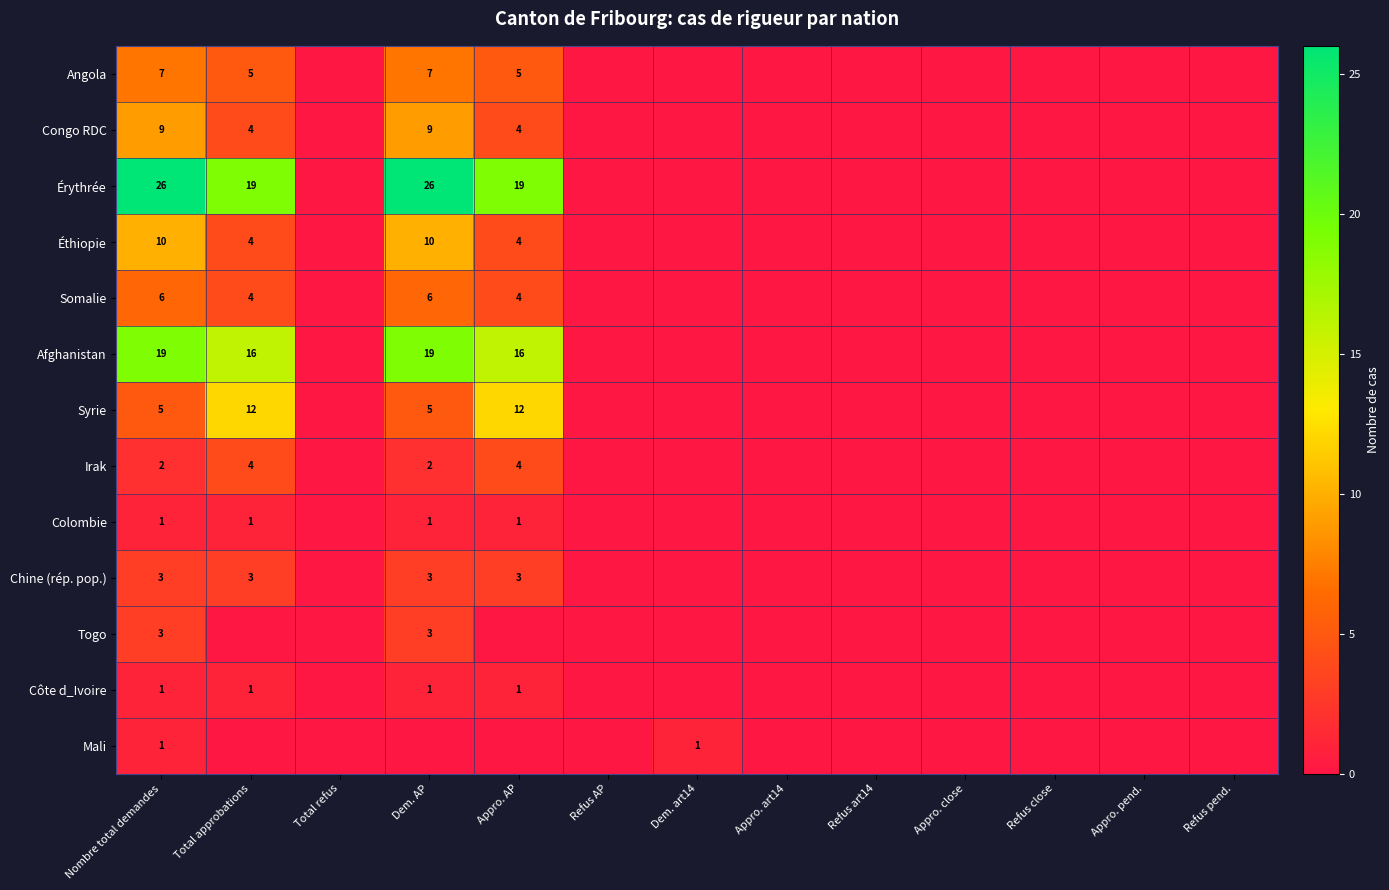

Is it true that Afghanistan equals 19 at Dem. AP?

True